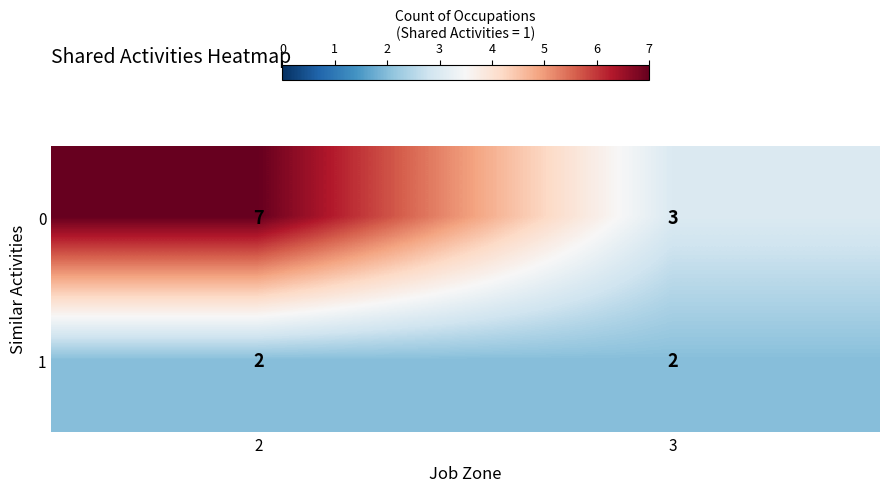

What is the difference between the 0 values at 2 and 3?

4